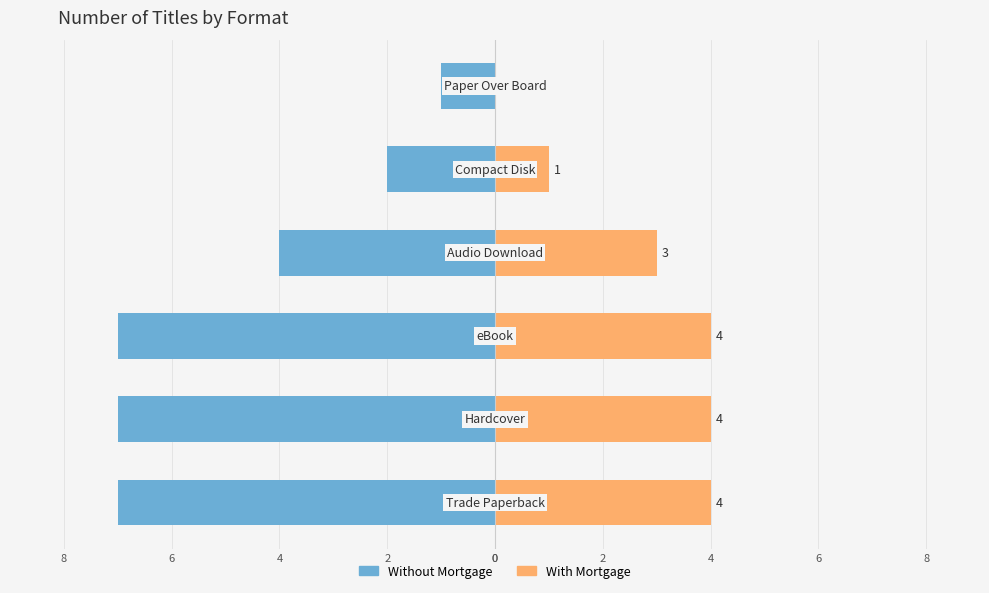

Between 0 and 0, which series saw the biggest shift?

Without Mortgage